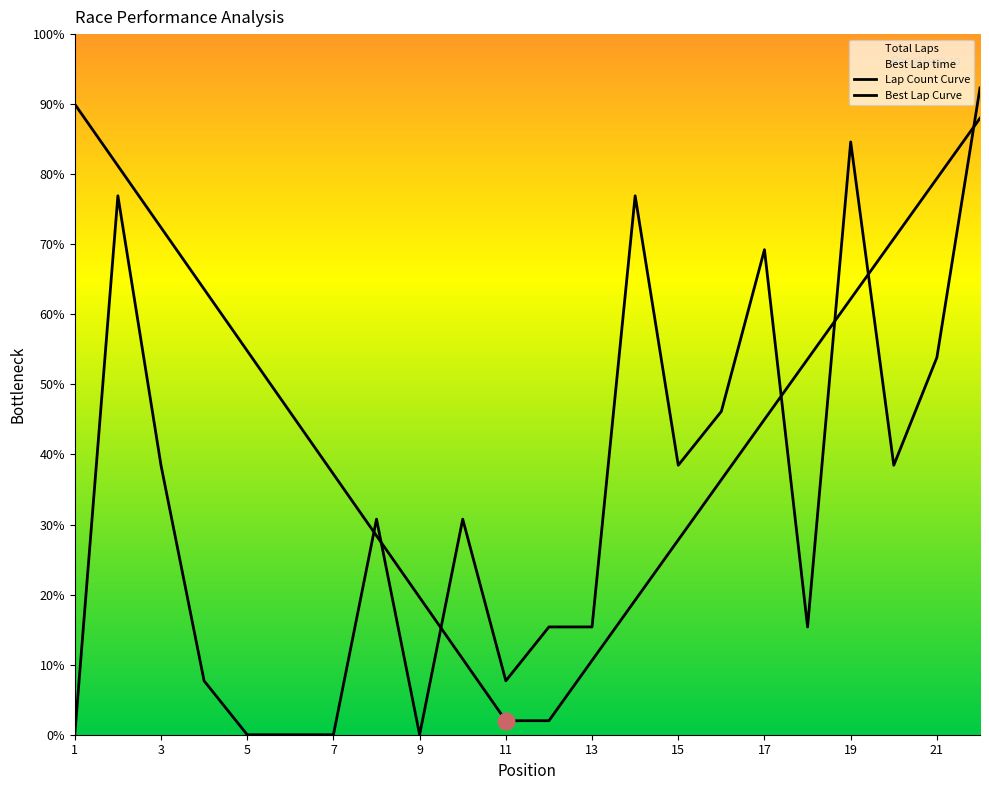

At which label does Best Lap Curve first exceed 46?

1